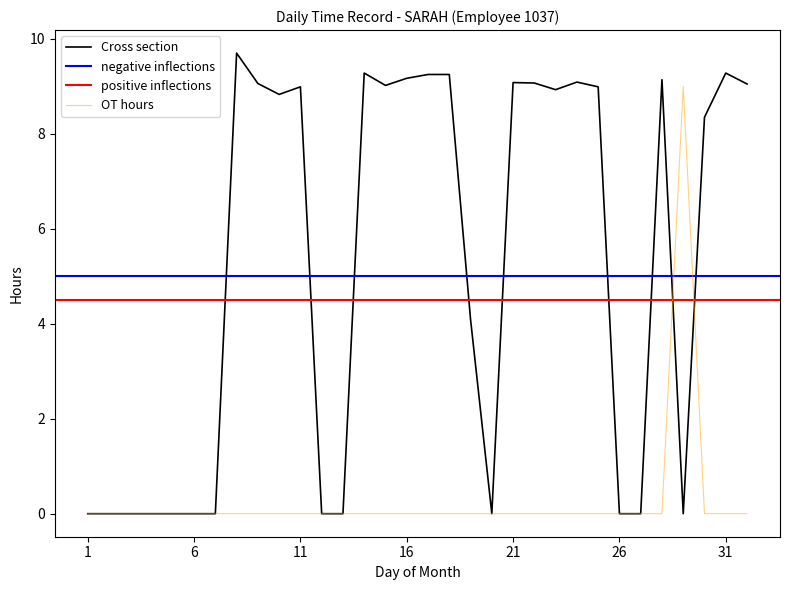

At which category does Low reach its first local peak?

8